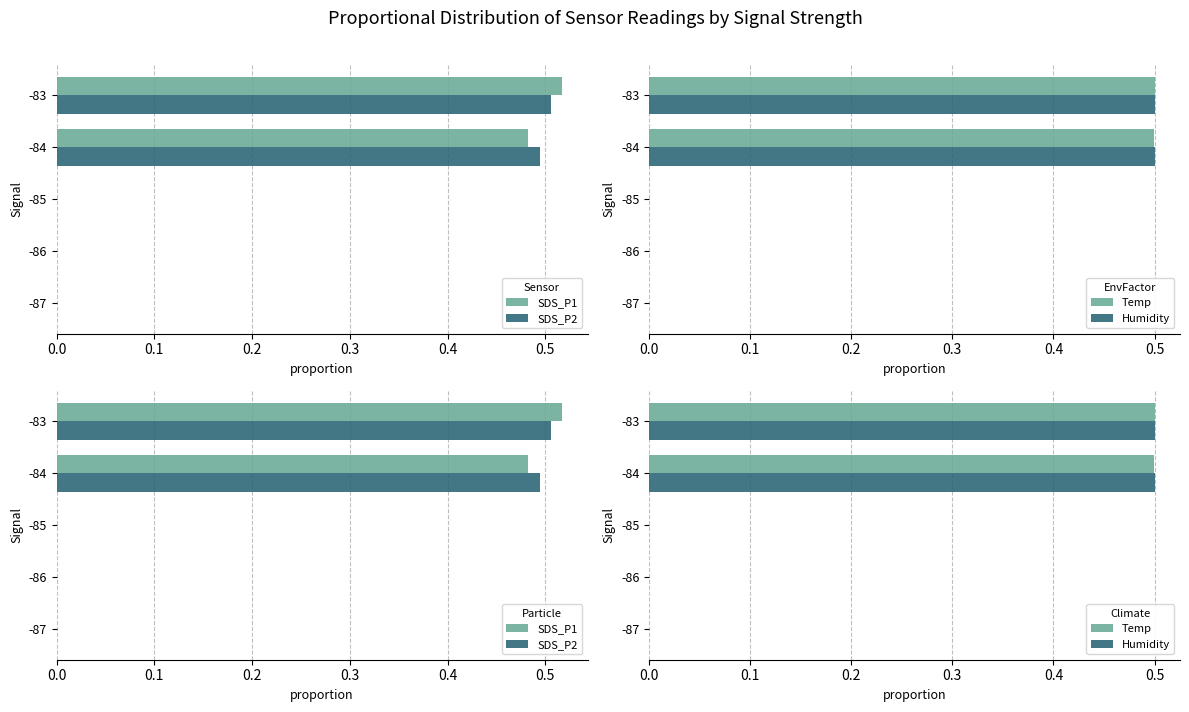

True or false: SDS_P1 has a value of 0.0 at -86.

True